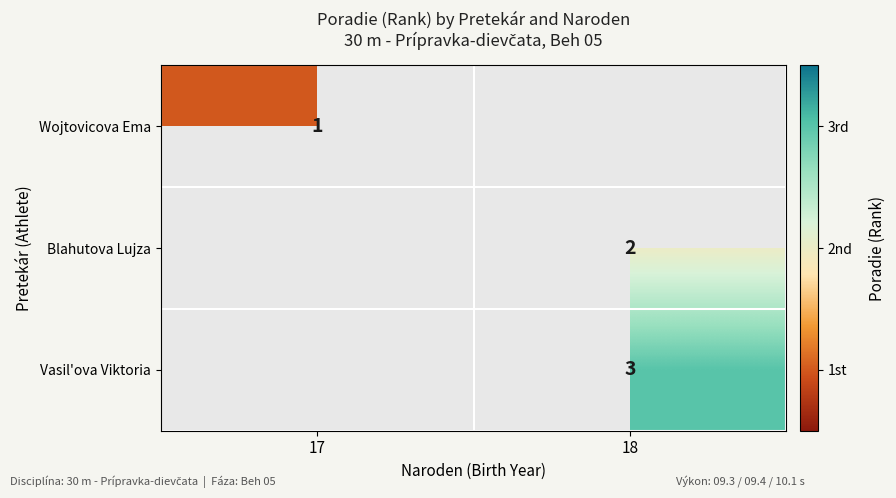

The Vasil'ova Viktoria series shows 1 at 18. True or false?

False